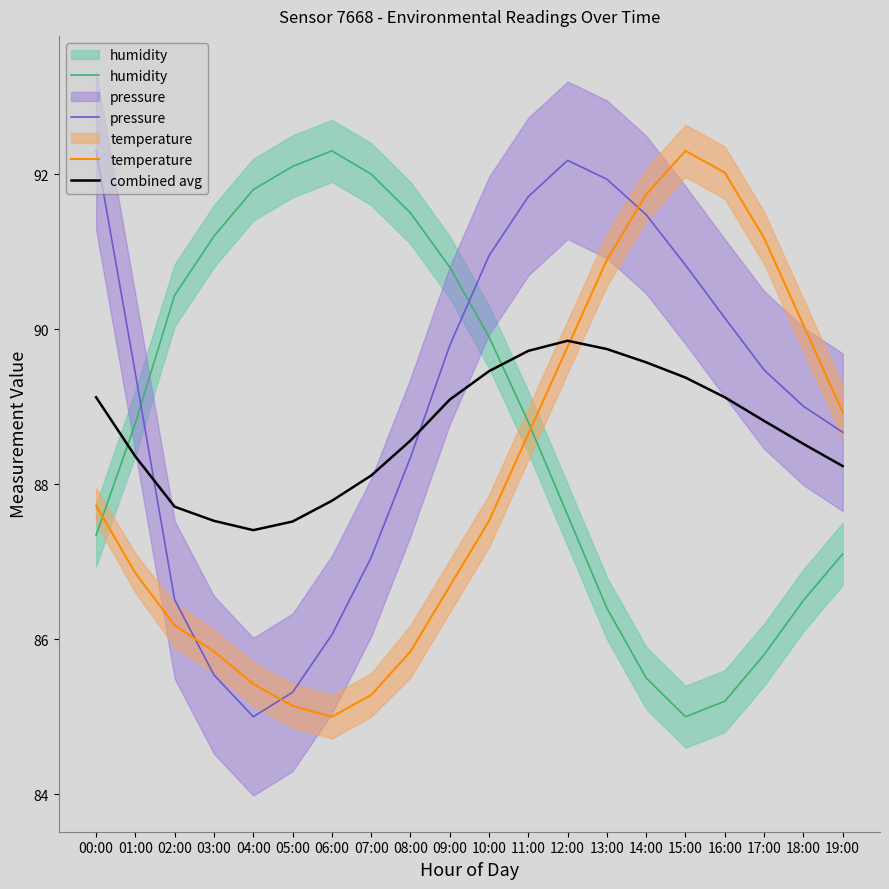

At which label does pressure reach its peak?

00:00